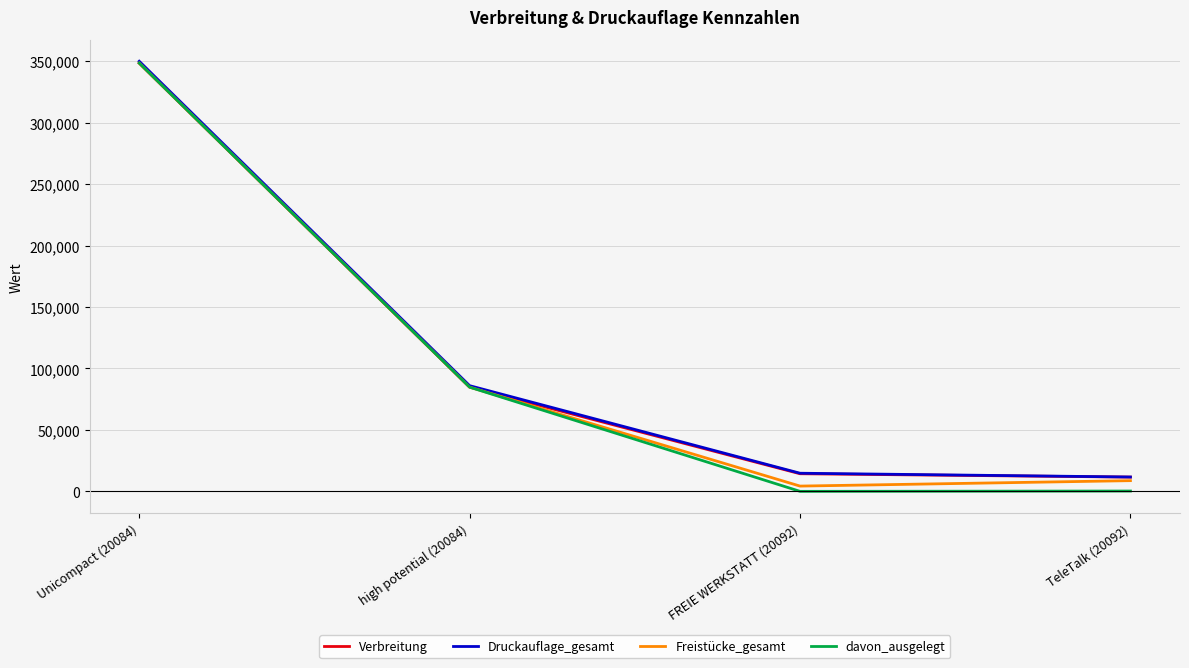

What is the maximum value shown in the chart?

350000